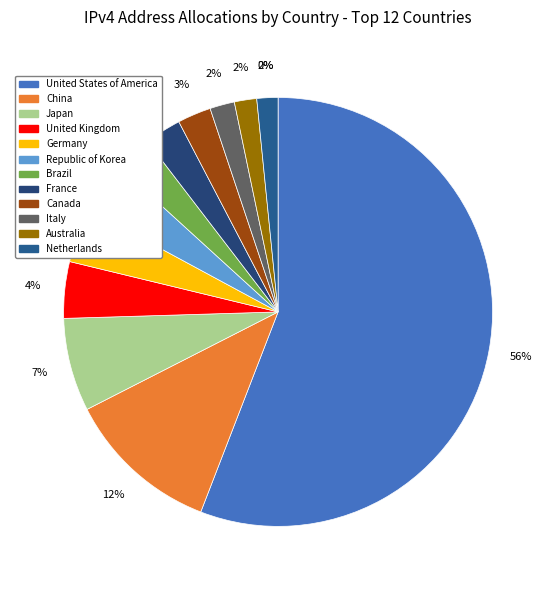

To the nearest percent, what is the difference between the Japan and Canada slice percentages?

5%